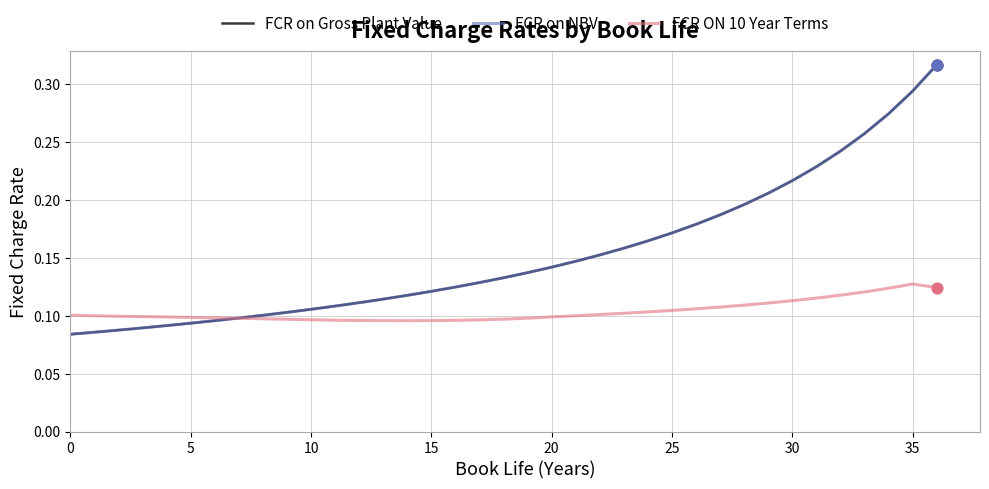

Is this an area chart (filled region under the line)?

No